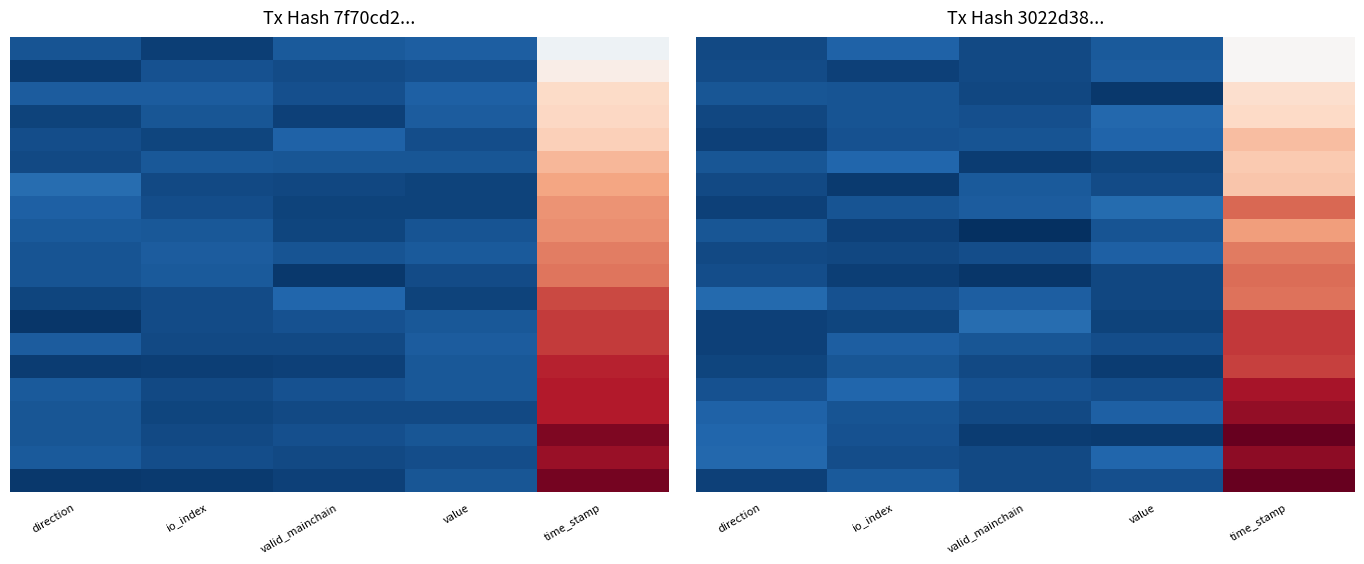

Which label corresponds to the largest value in the chart?

time_stamp